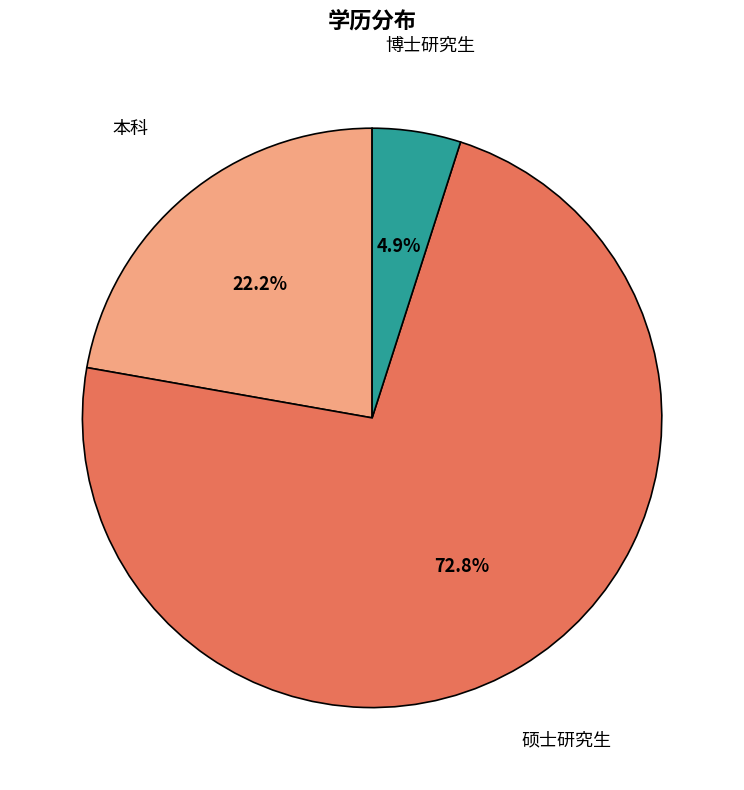

Rank the categories by value from lowest to highest.

博士研究生, 本科, 硕士研究生